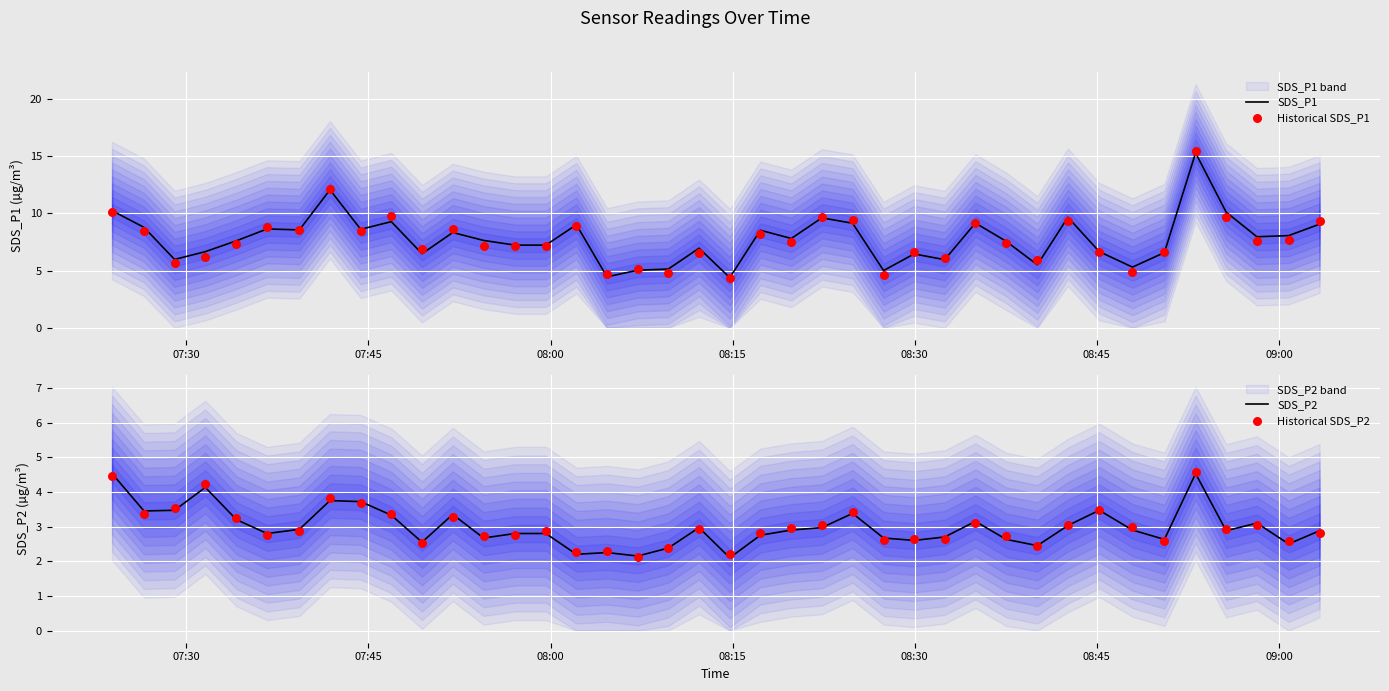

Which series reaches the maximum Y coordinate?

Historical SDS_P1